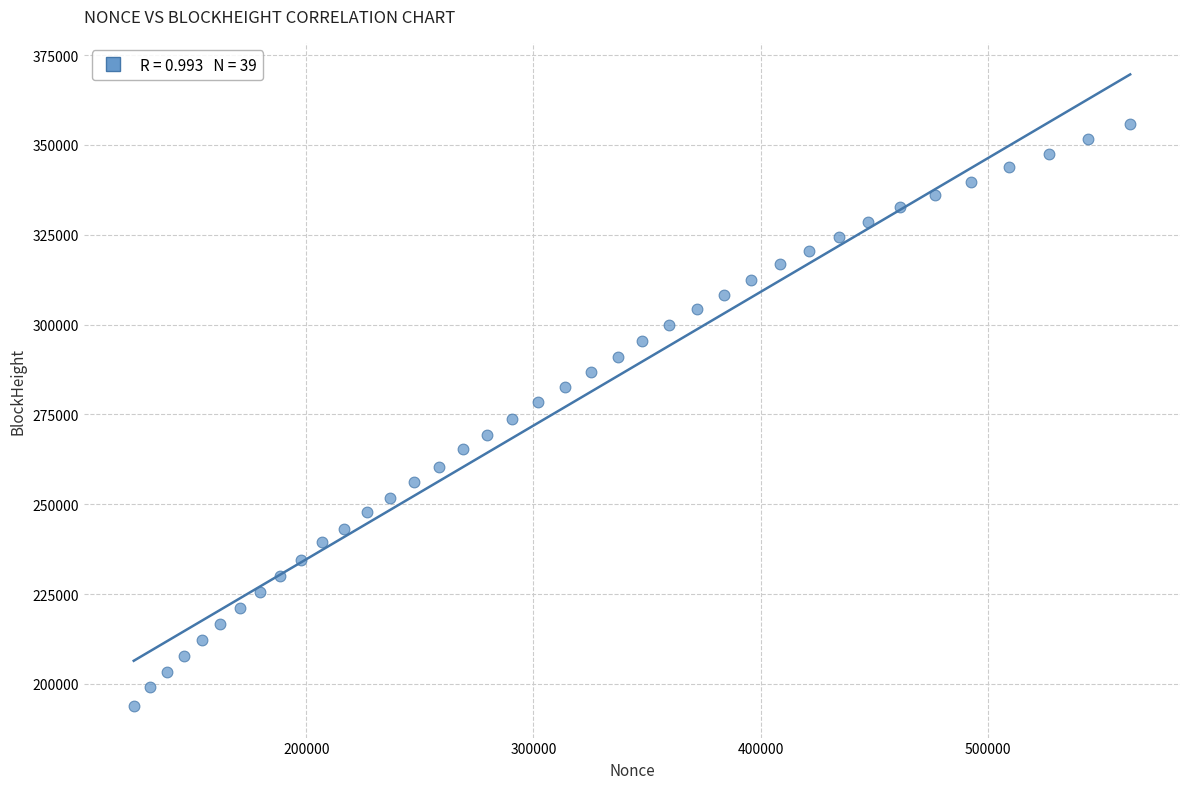

What is the range of X values (max minus min)?

438616